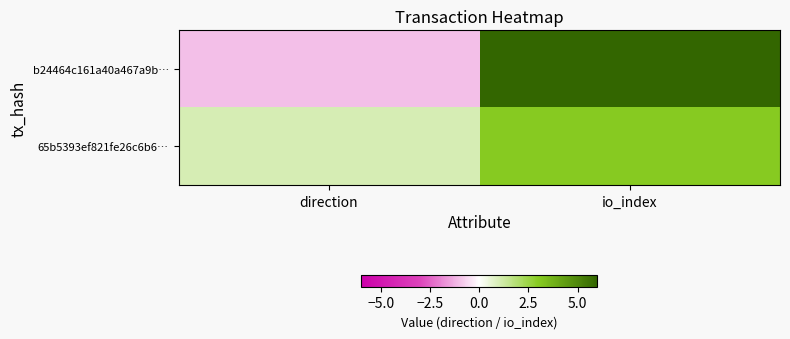

Which category has the lowest value across all series?

direction